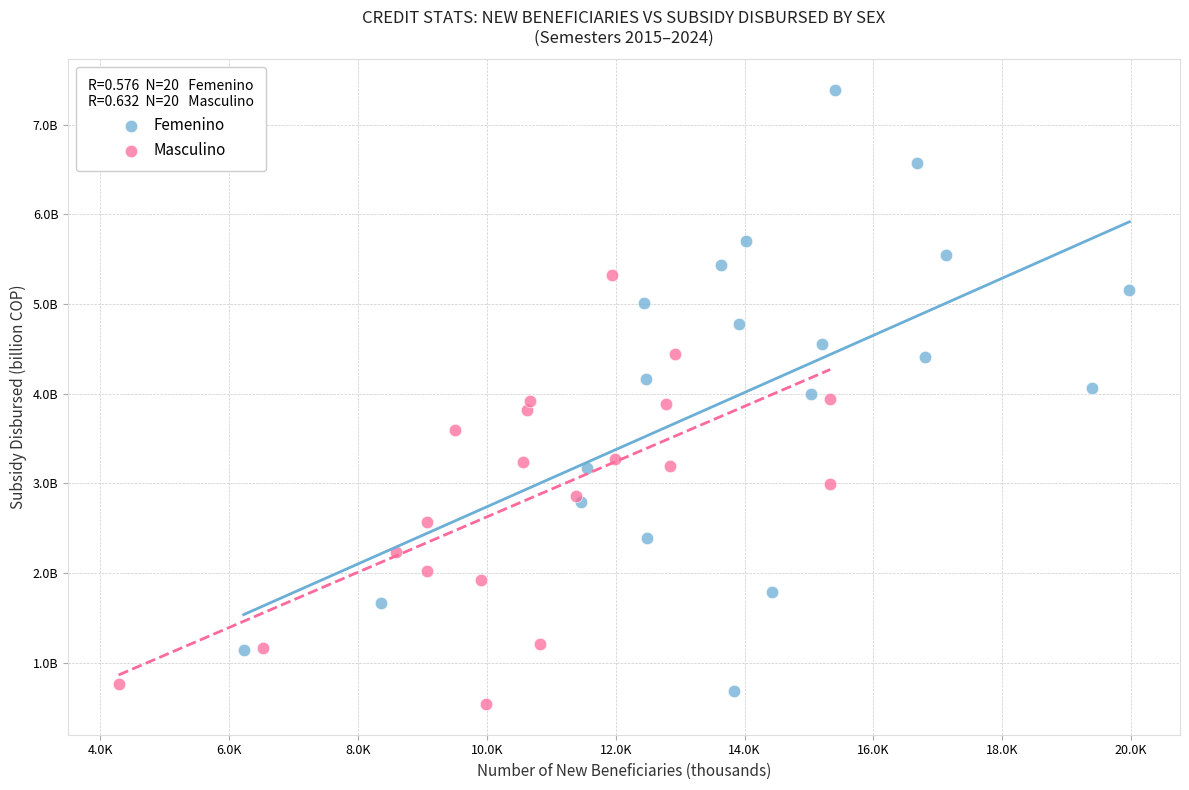

What are all the series names shown in the legend?

Femenino, Masculino